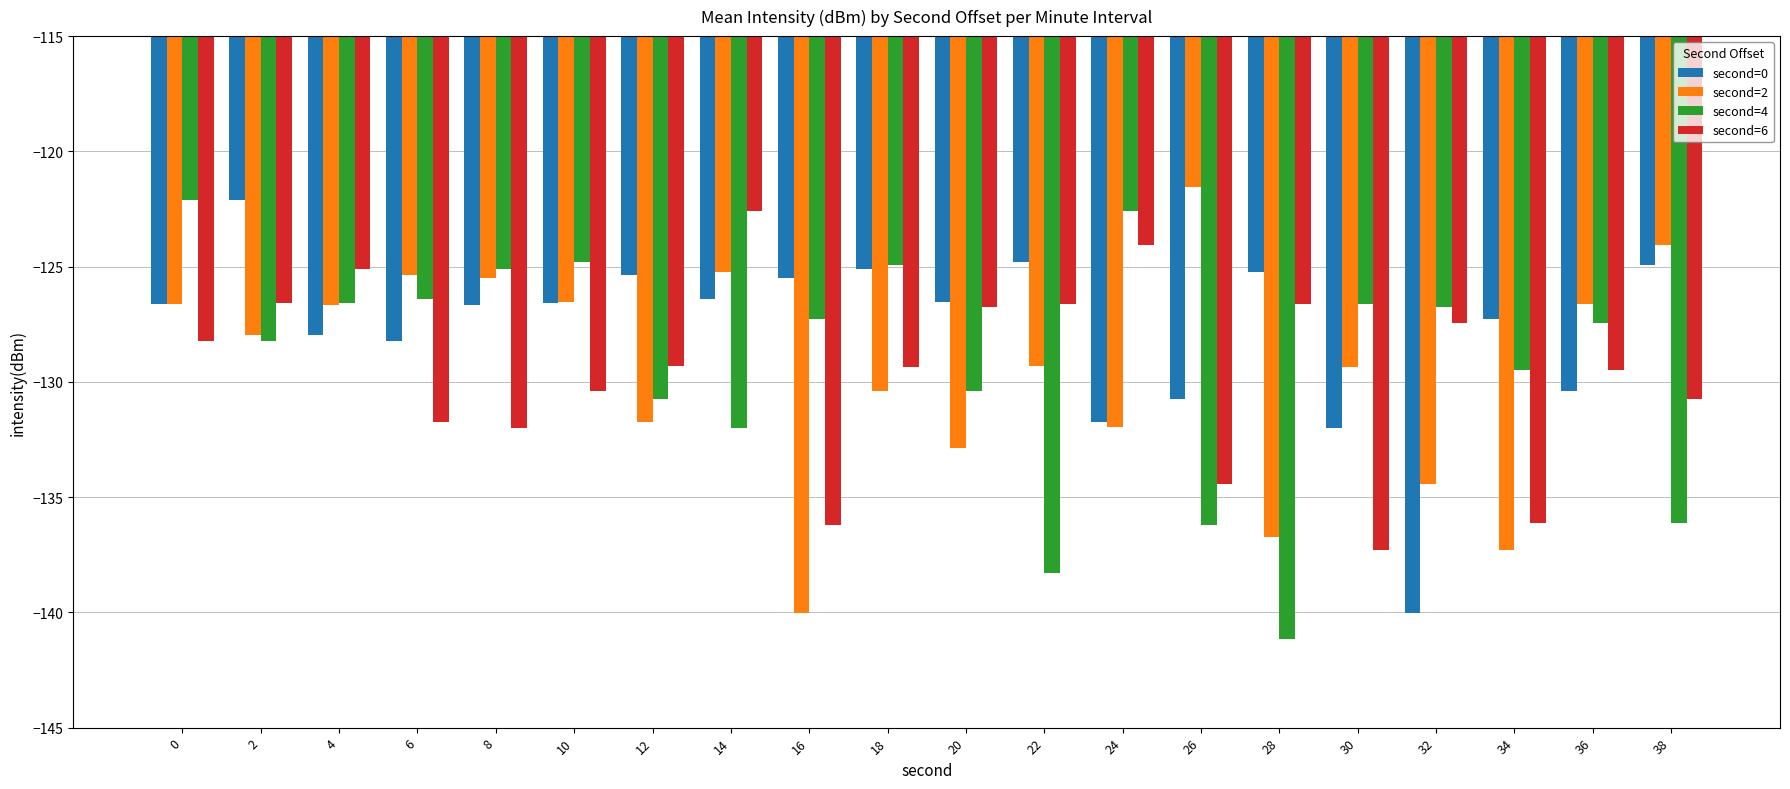

What is the sum of the second=4 values at 36 and 4?

-254.0